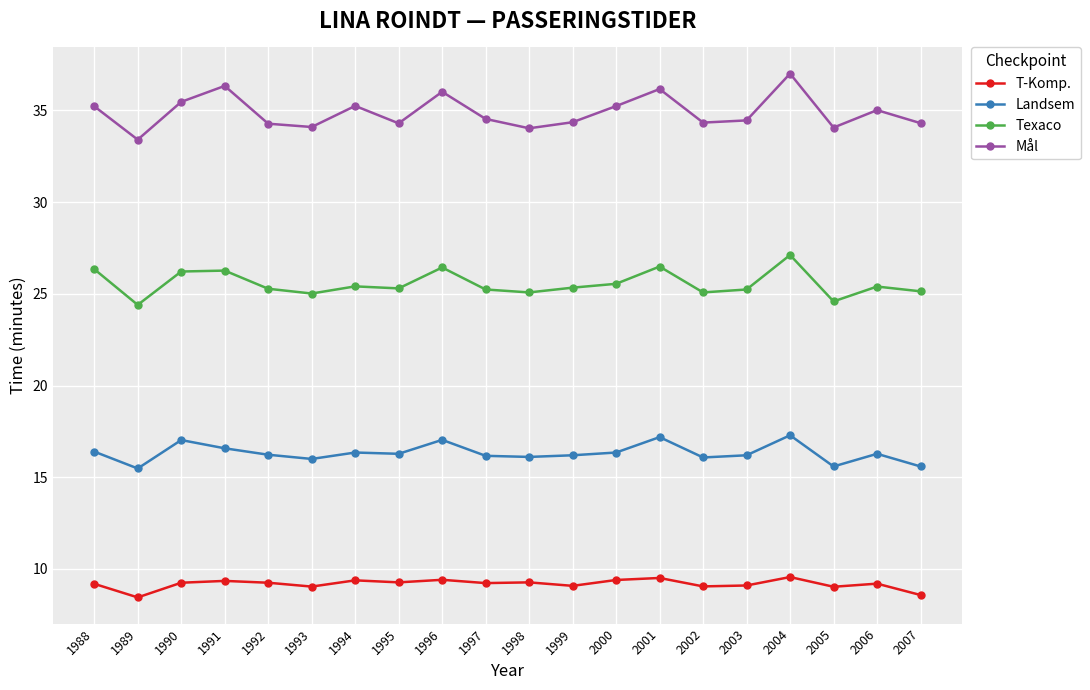

At which category does Mål reach its first local peak?

1991